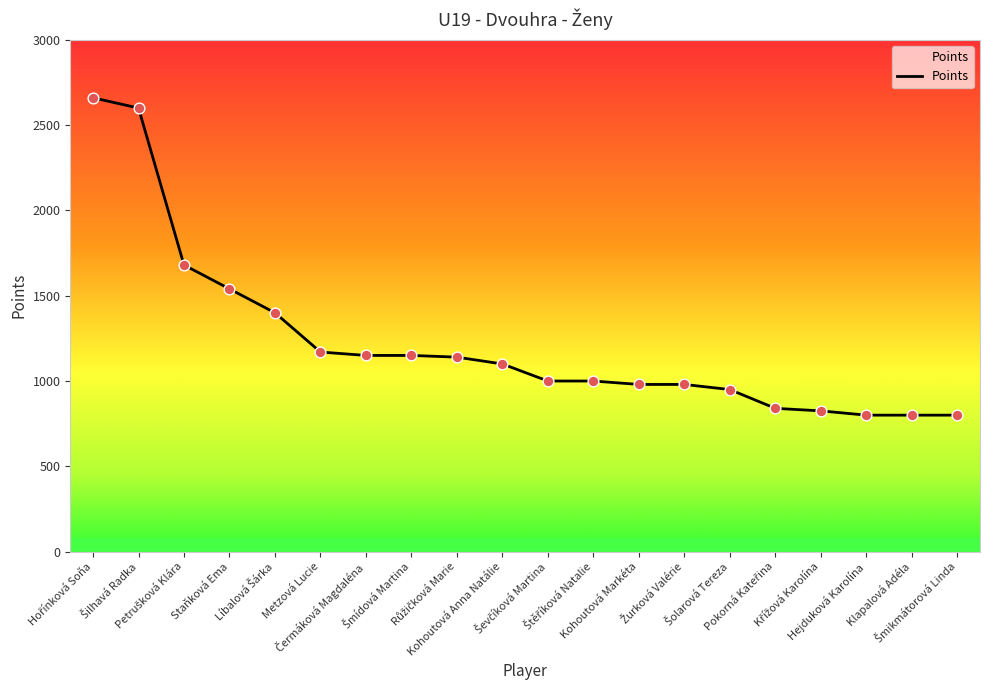

Which has a higher value, Klapalová Adéla or Staňková Ema?

Staňková Ema